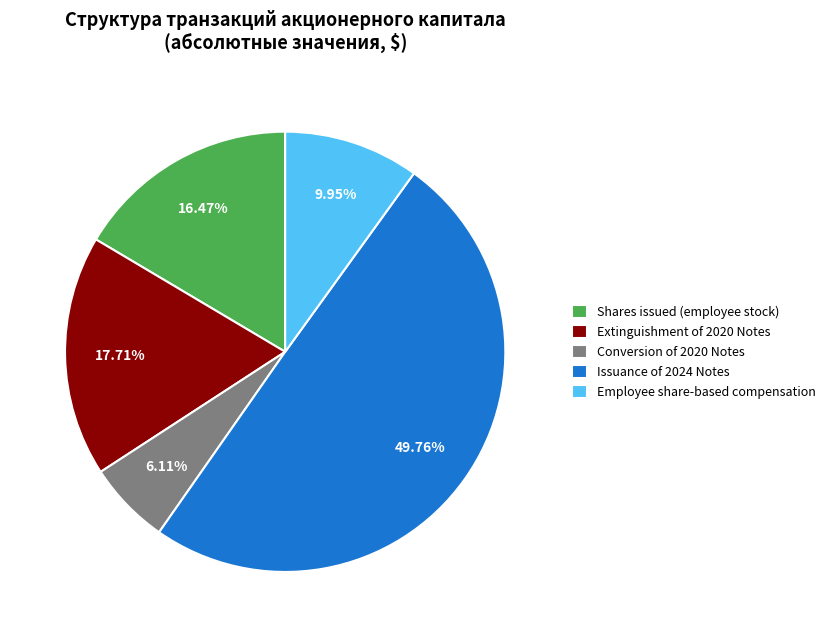

The Extinguishment of 2020 Notes slice represents 61% of the pie. True or false?

False